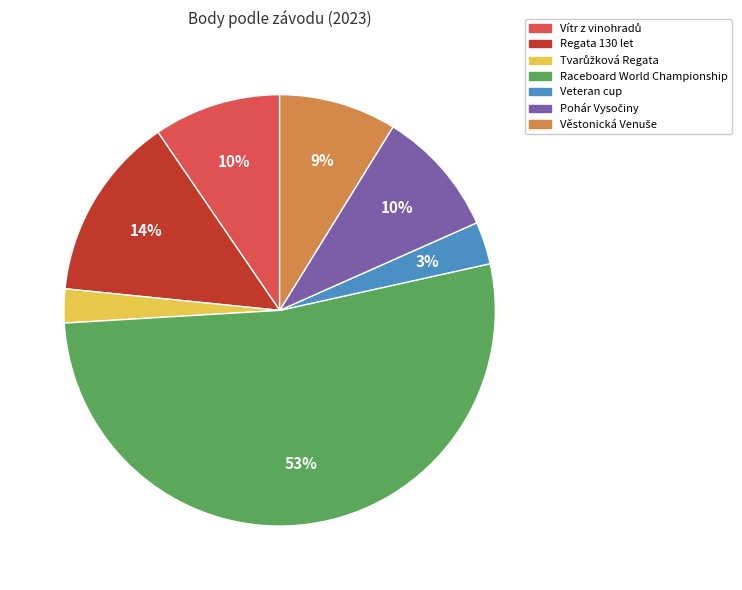

What is the majority slice?

Raceboard World Championship